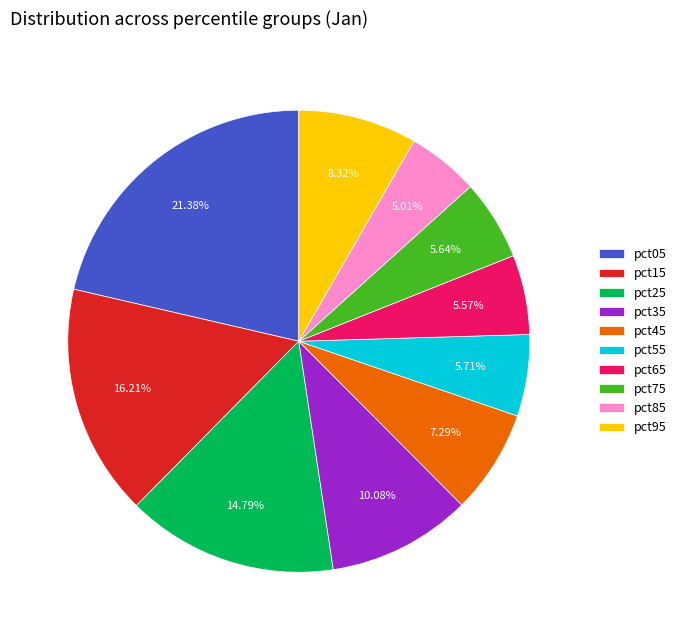

To the nearest percent, what is the difference between the pct45 and pct55 slice percentages?

2%